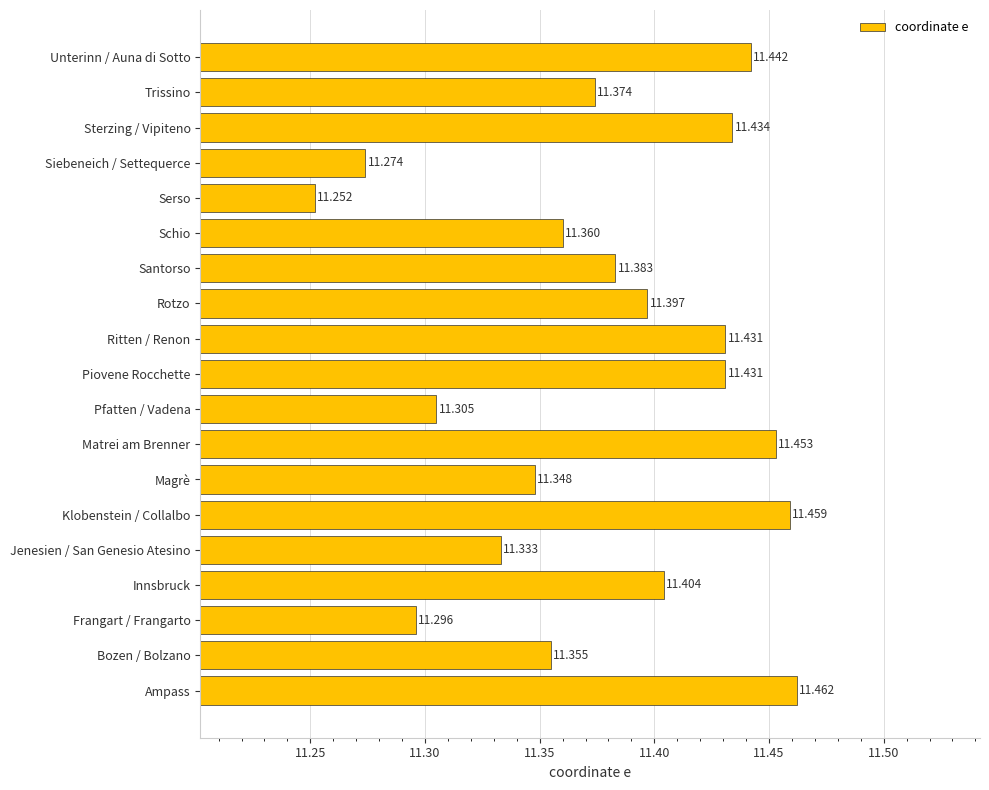

Which has a higher value, Matrei am Brenner or Magrè?

Matrei am Brenner